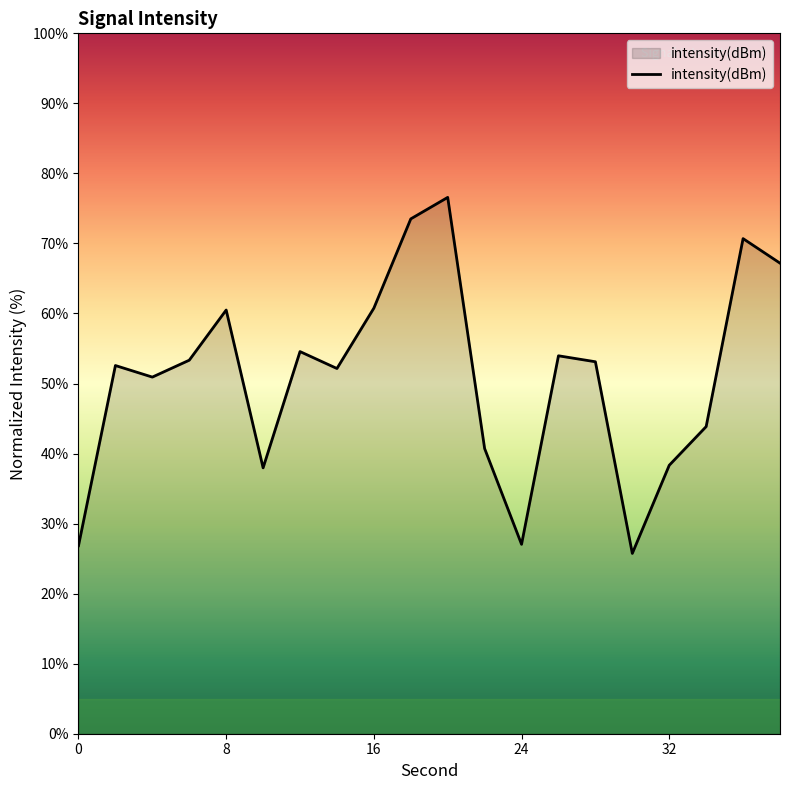

What is the minimum value shown in the chart?

25.7